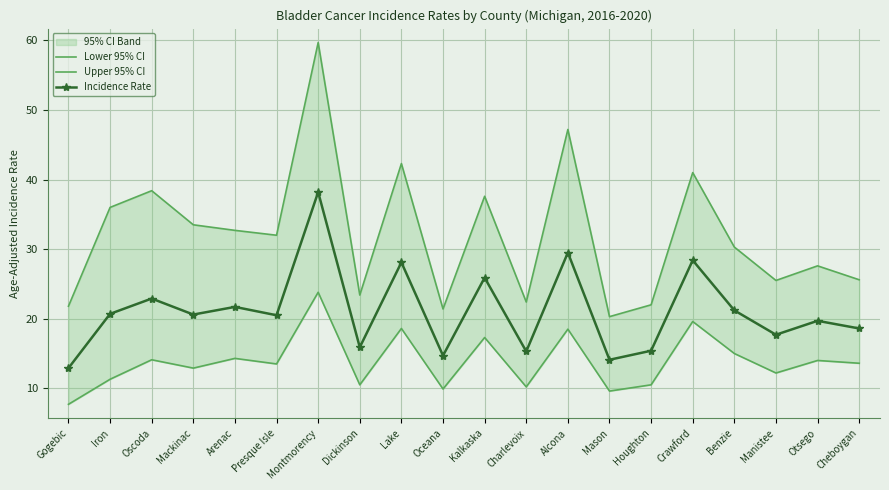

True or false: Incidence Rate and Upper 95% CI intersect in this chart.

False